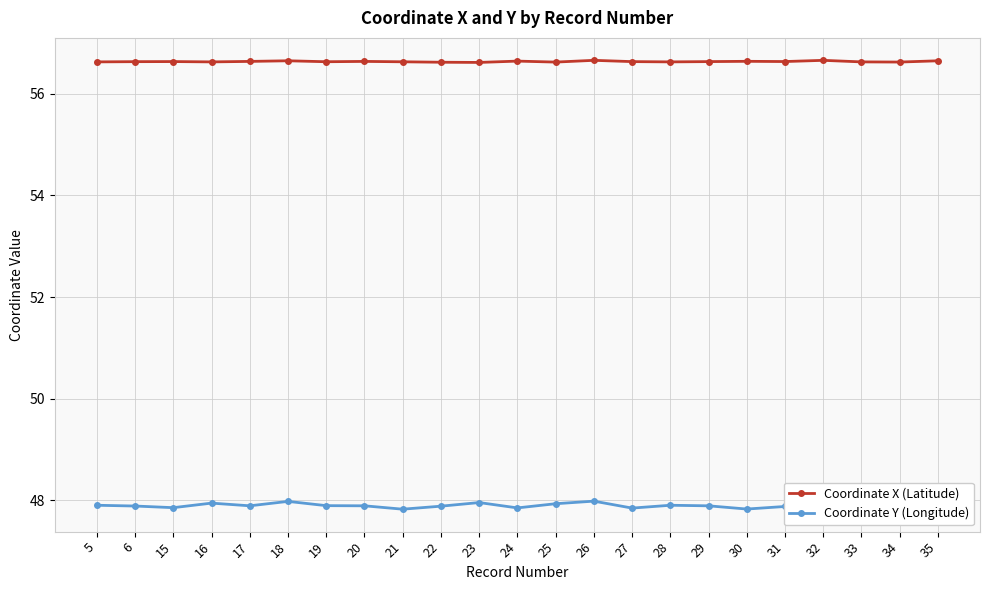

Is the value of Coordinate X (Latitude) at 27 greater than the value of Coordinate Y (Longitude) at 32?

Yes